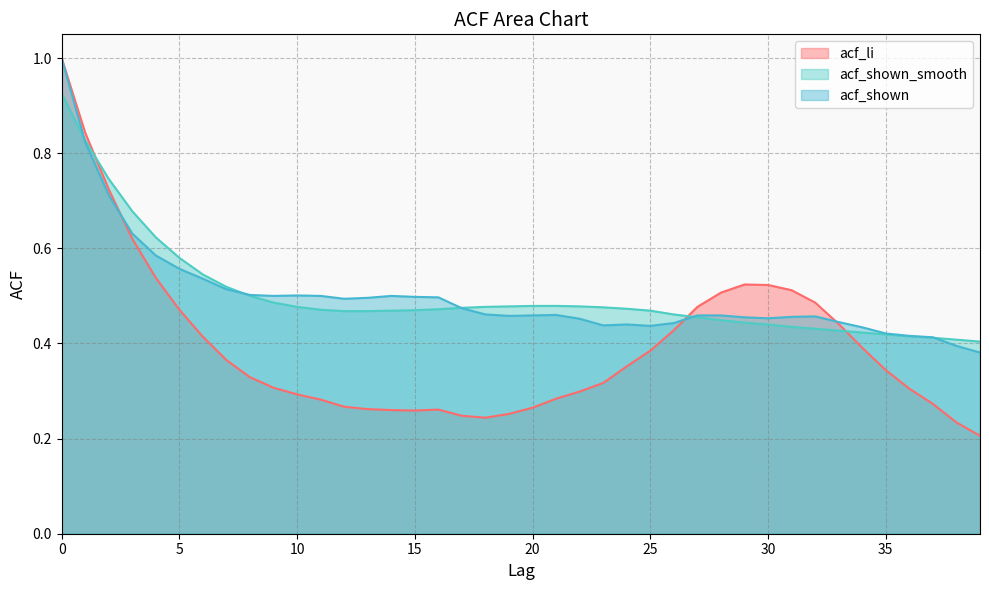

How many lines are shown in the chart?

3